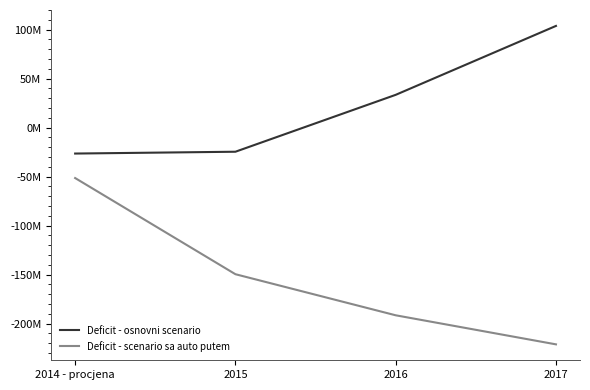

Which series changed the most between 2014 - procjena and 2015?

Deficit - scenario sa auto putem